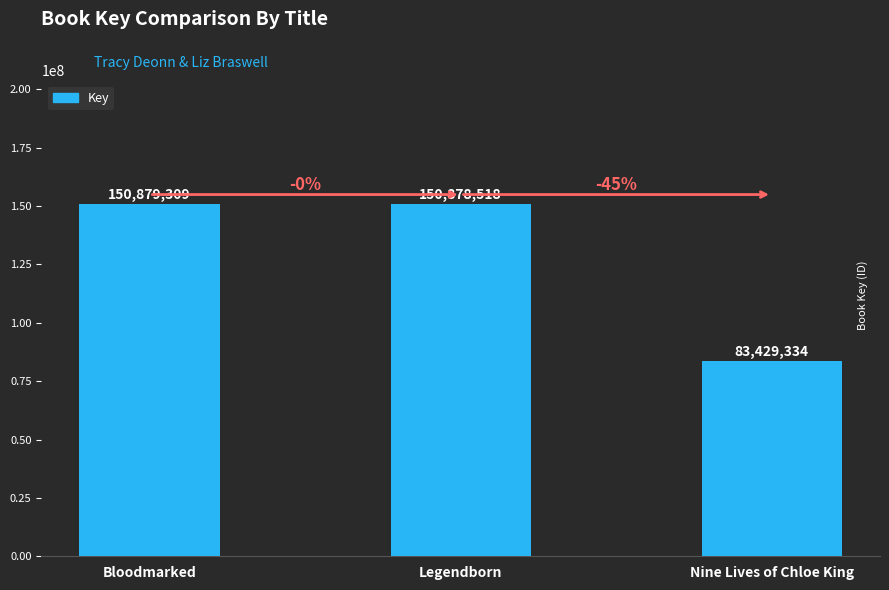

Count the number of categories in the chart.

3